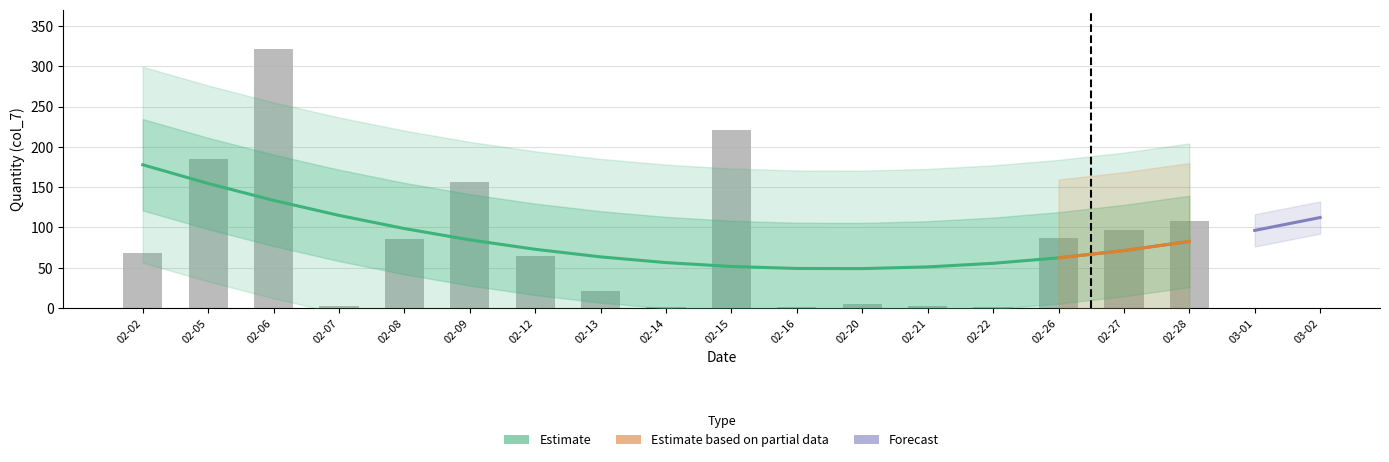

True or false: the data shows 71 at 2018-02-02.

False